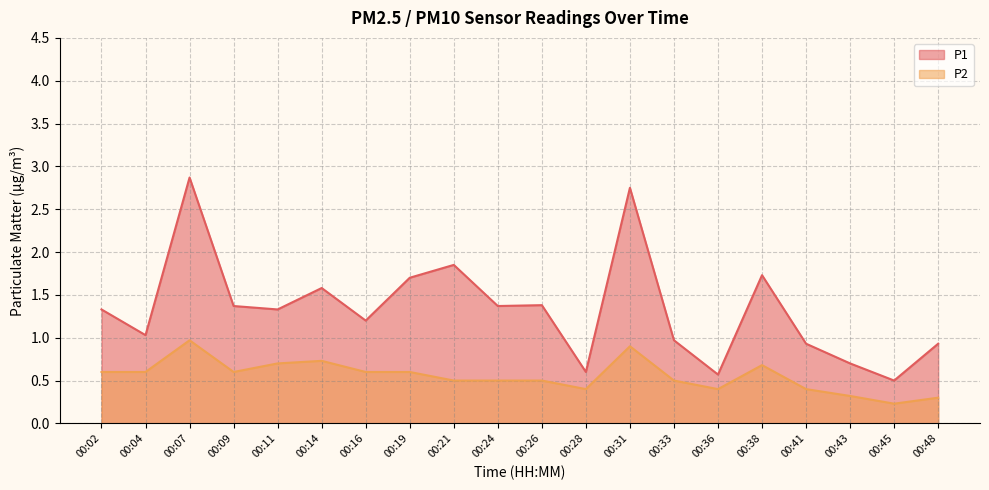

Which series has the widest spread of values?

P1